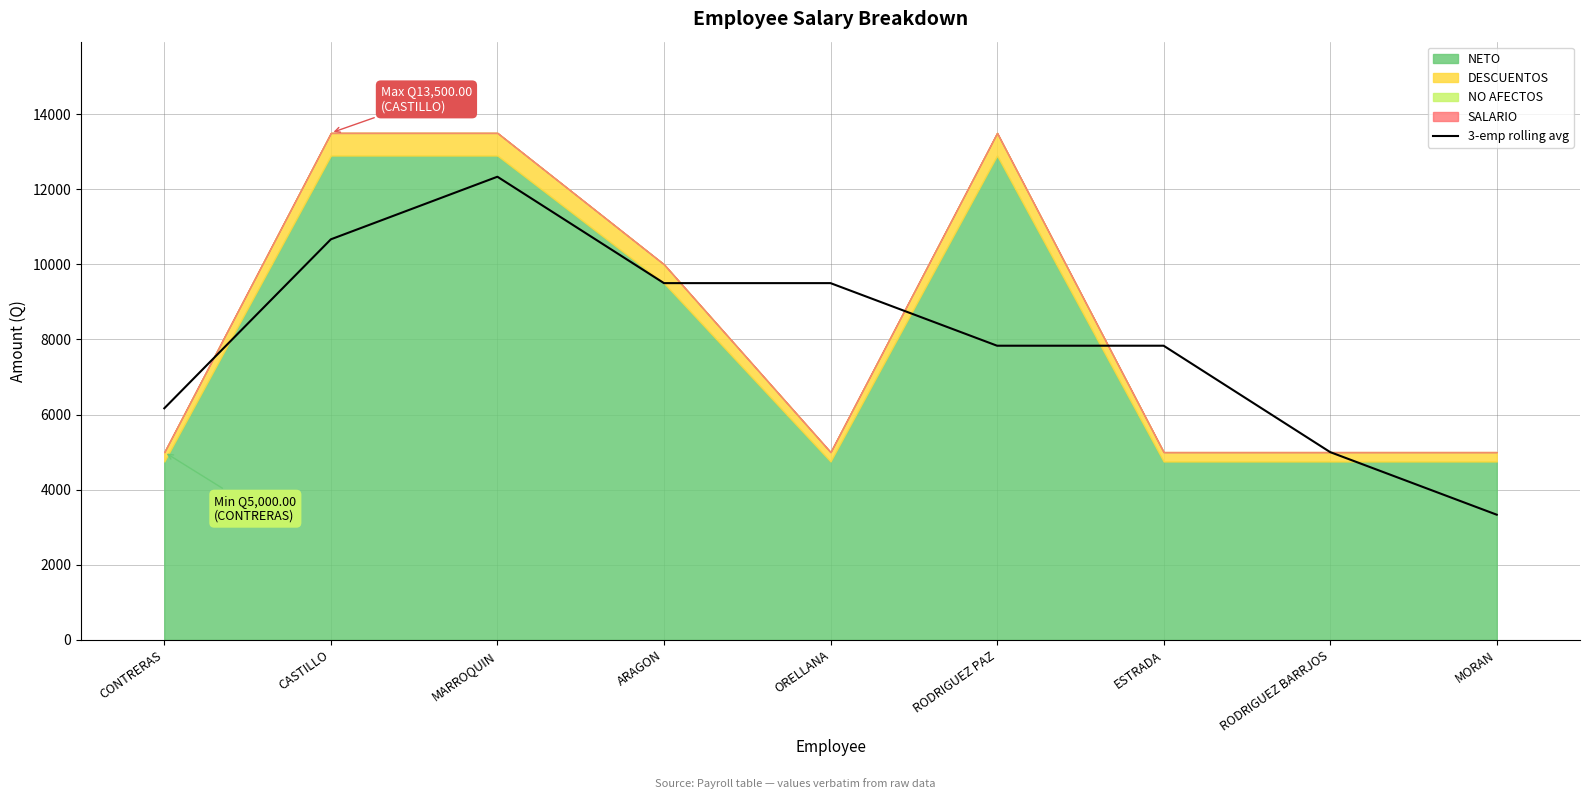

How many values exceed 7833?

6